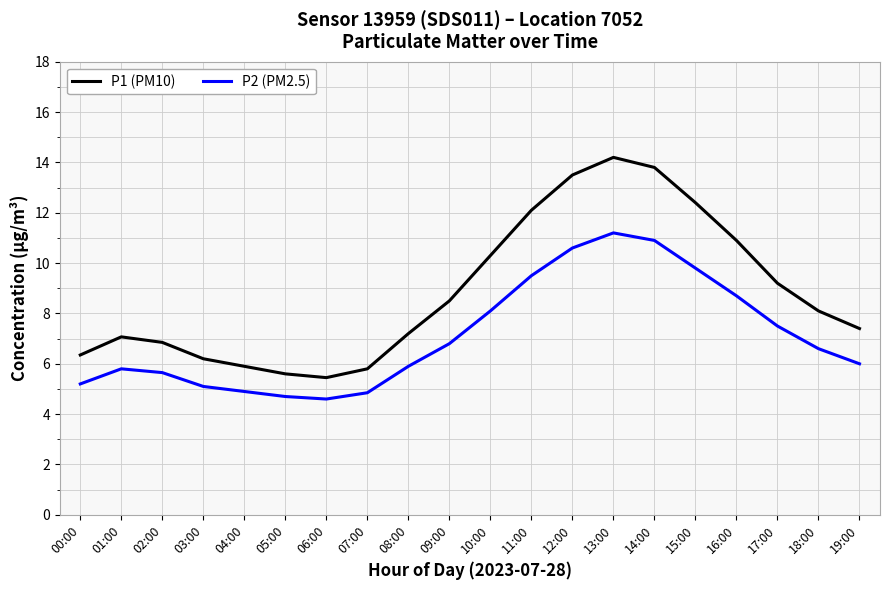

Which series has the largest total across all categories?

P1 (PM10)